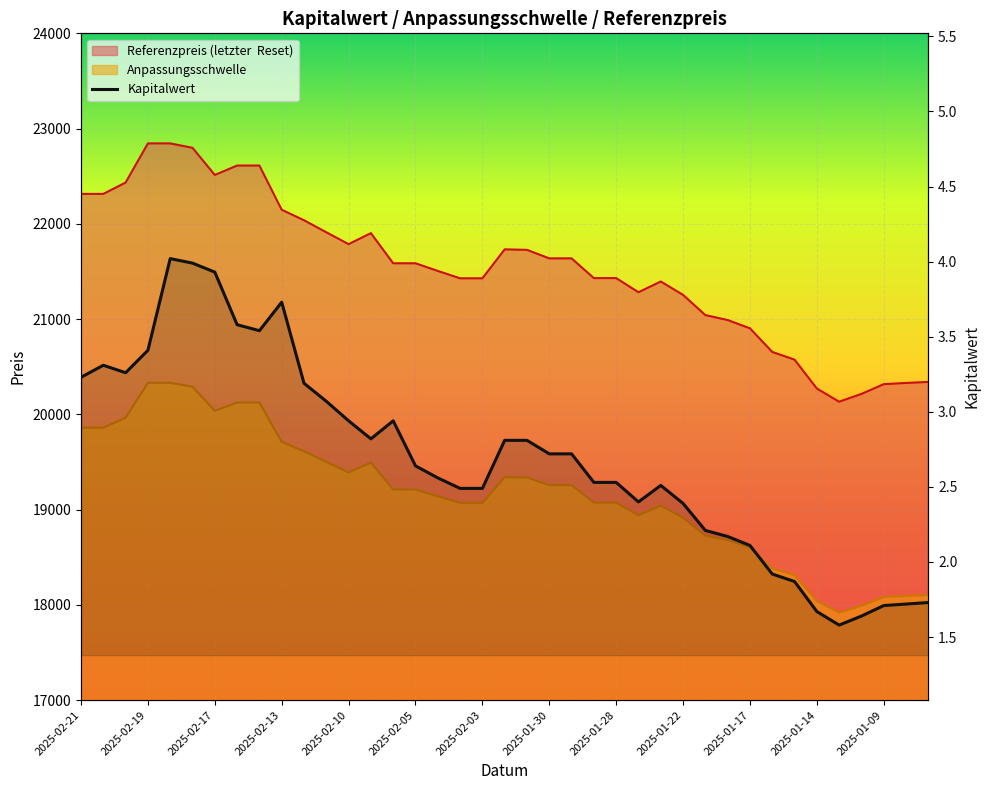

How many series are shown in this chart?

3